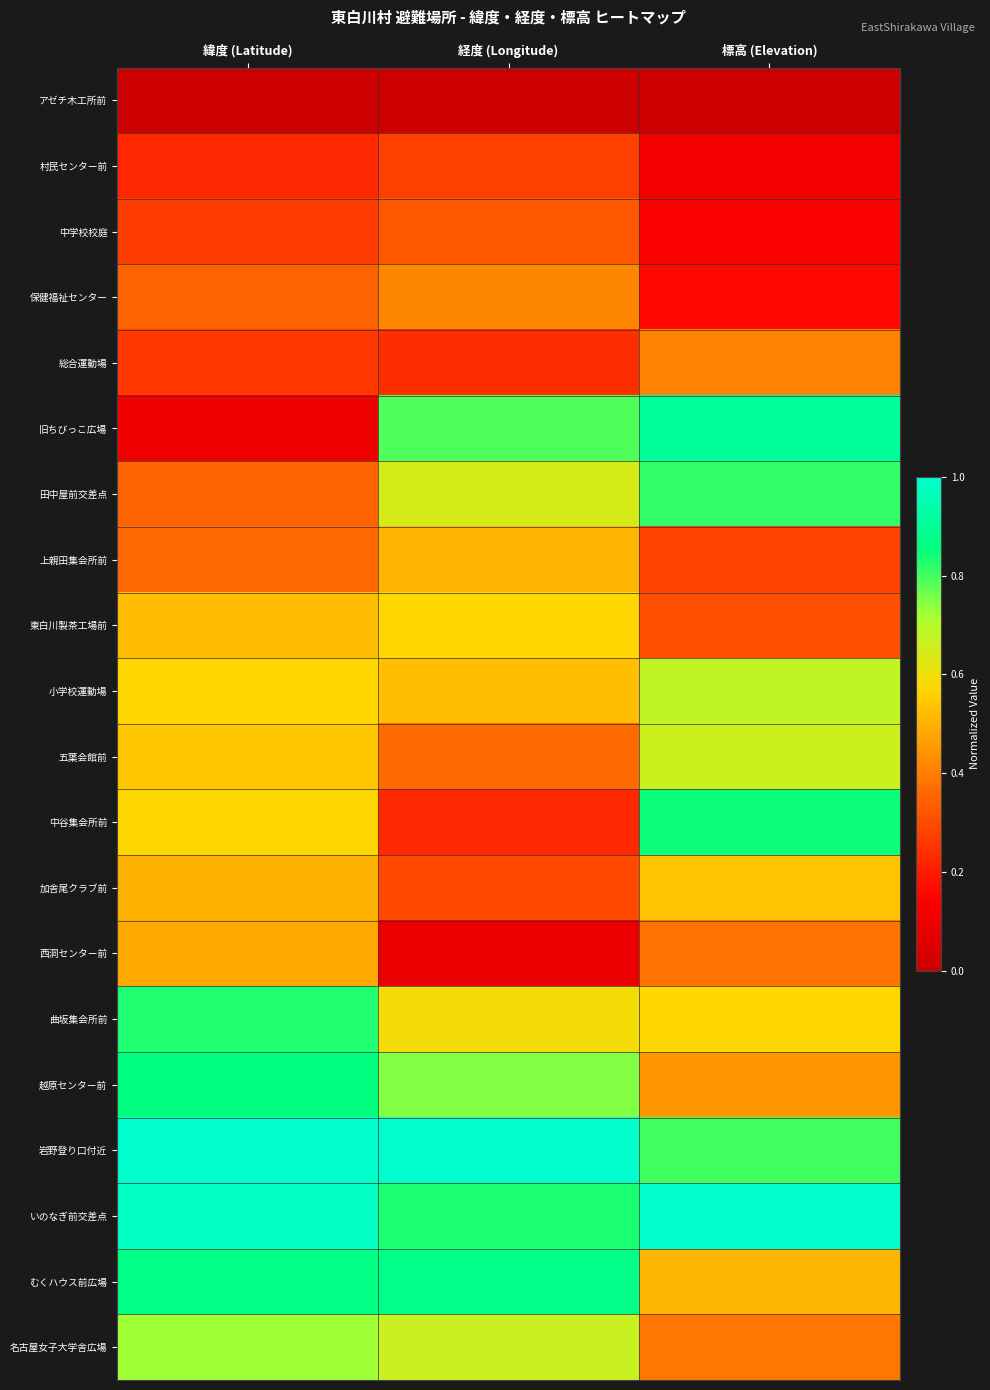

Which series has the widest spread of values?

旧ちびっこ広場